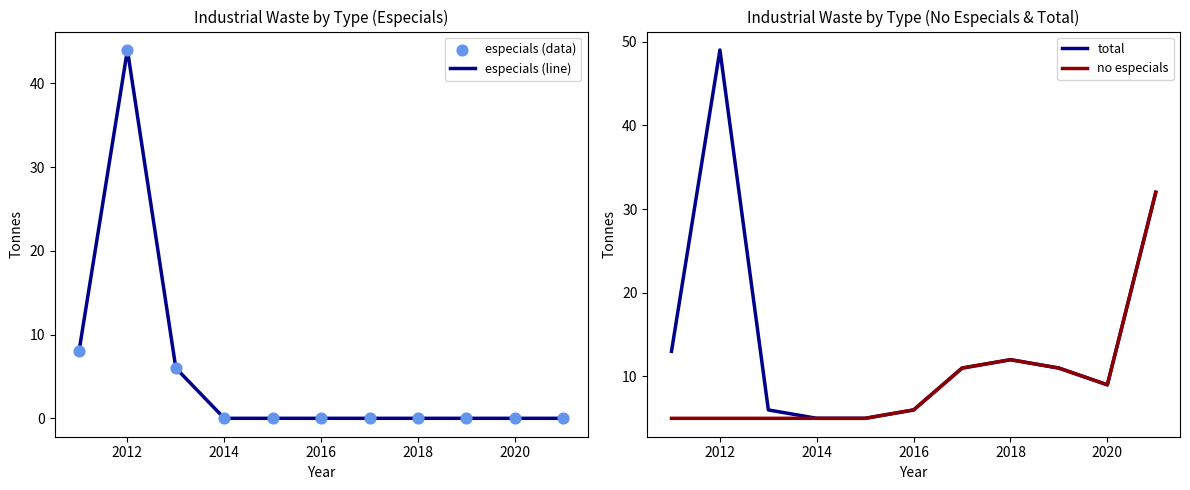

Is the value of no especials at 2018 greater than the value of especials (line) at 2012?

No